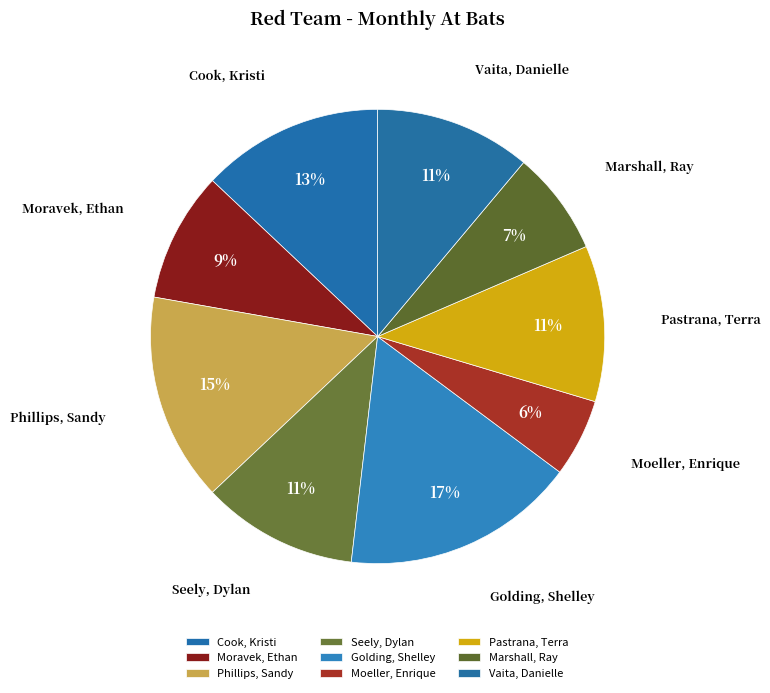

Between Cook, Kristi and Marshall, Ray, which is larger?

Cook, Kristi